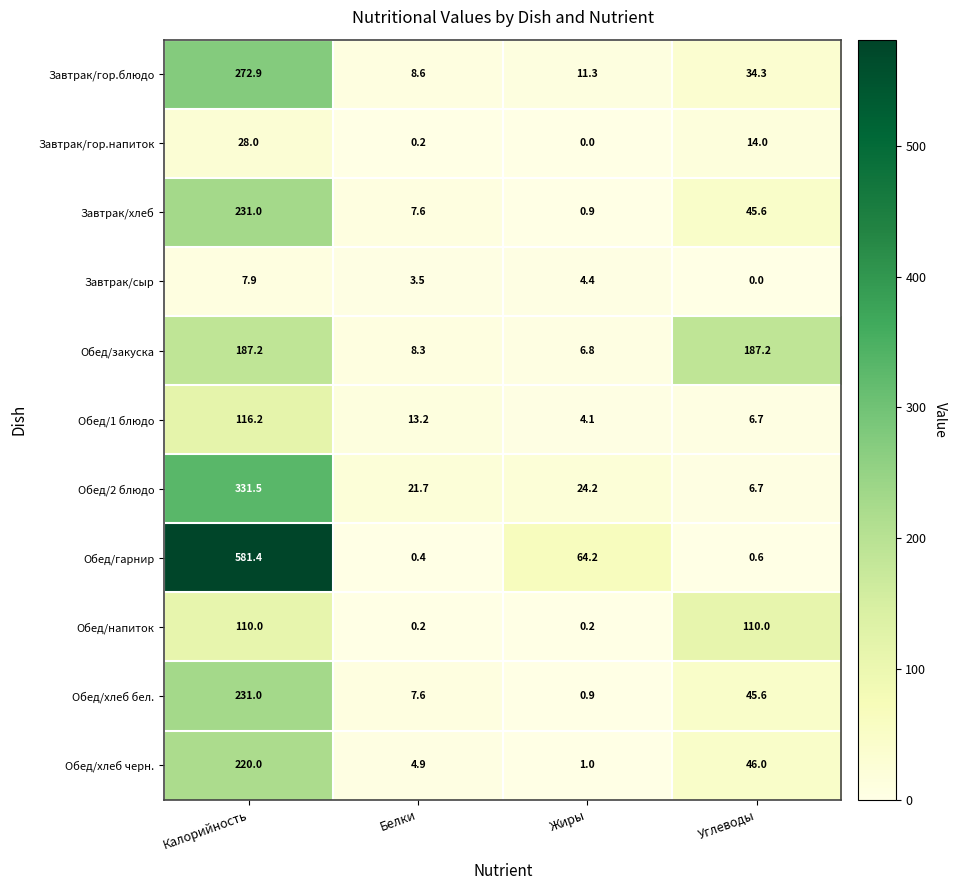

What is the sum of the Обед/хлеб черн. values at Калорийность and Белки?

224.9